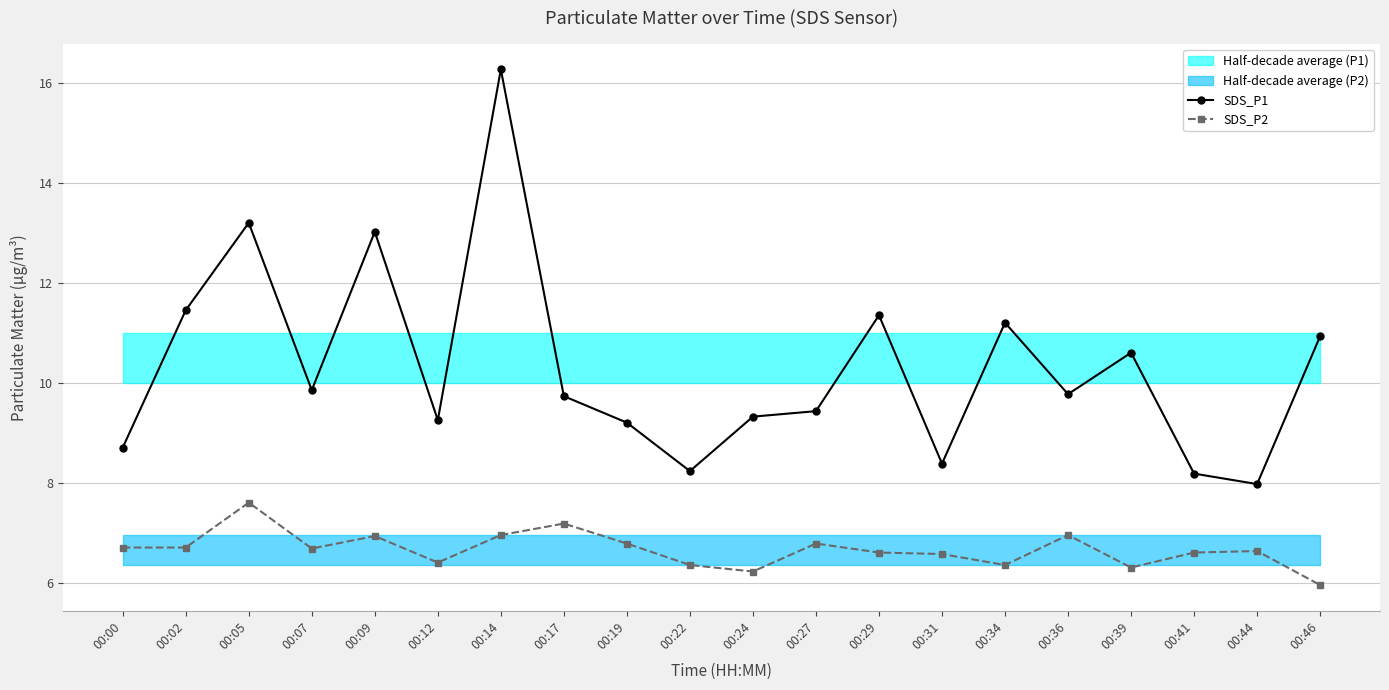

True or false: SDS_P1 has a value of 9.2 at 00:19.

True